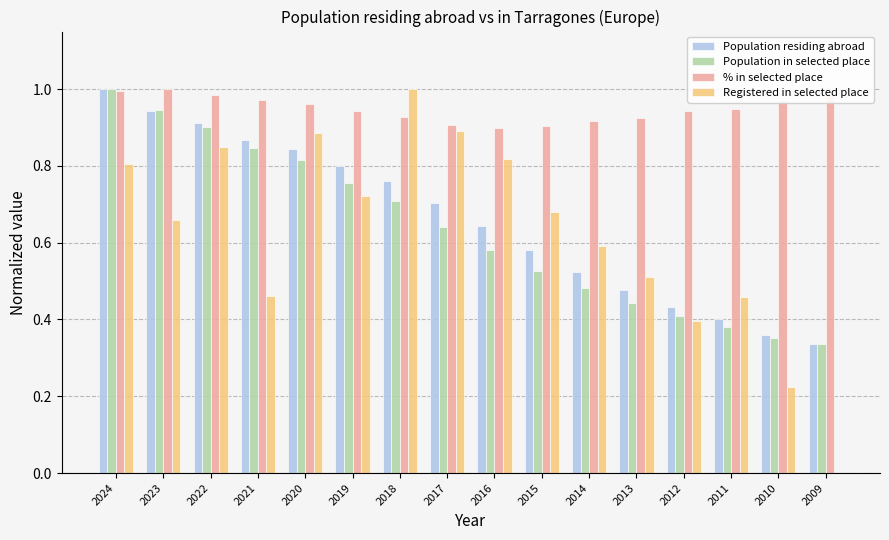

Which series changed the most between 2023 and 2009?

Registered in selected place